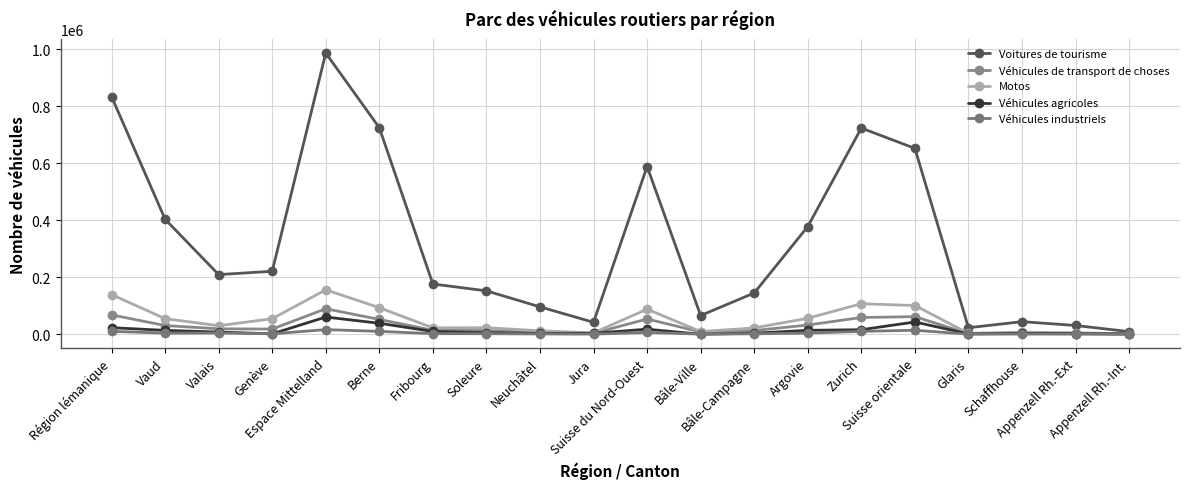

At which category does Voitures de tourisme reach its first local valley?

Valais